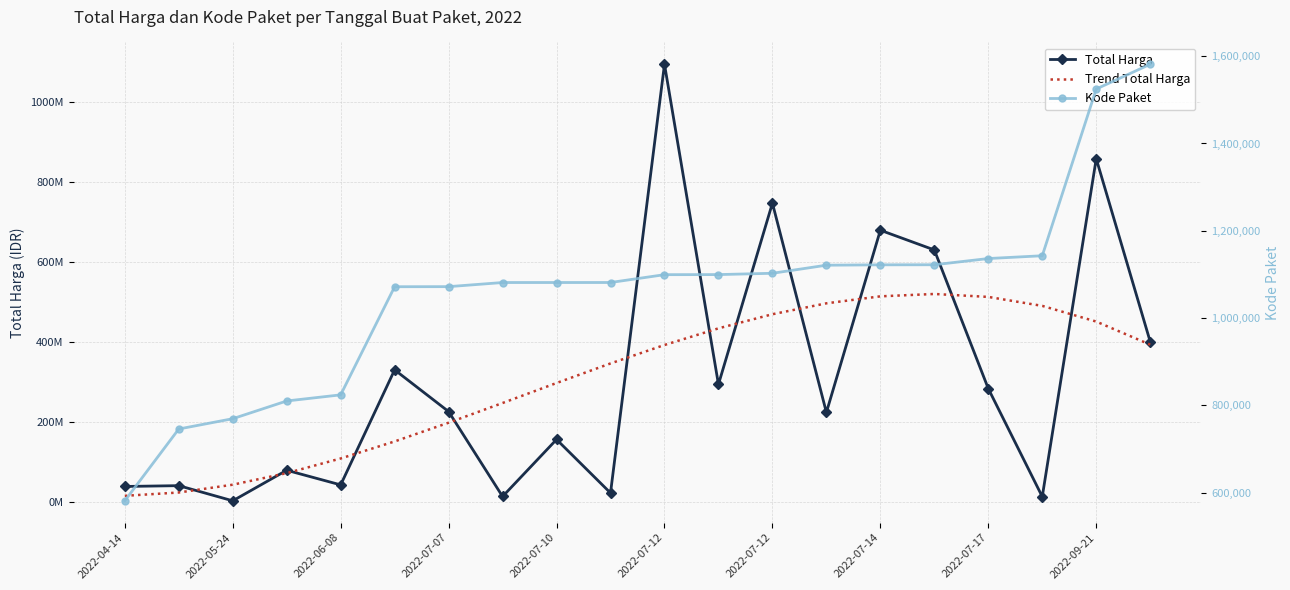

Is it true that Kode Paket equals 236439.2 at 2022-05-24?

False